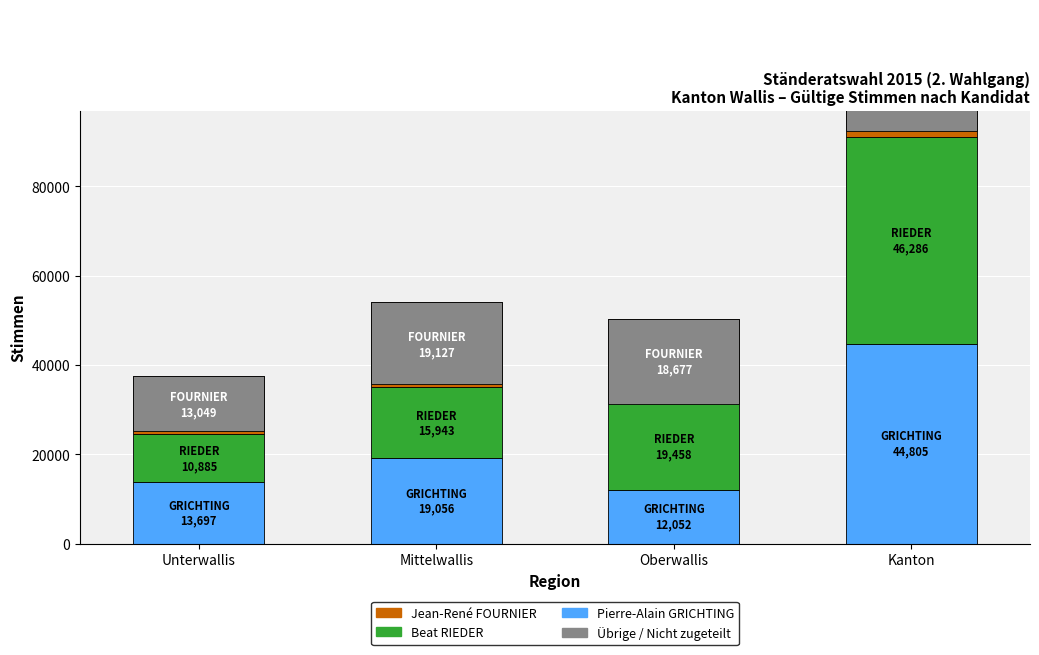

Which series changed the most between Unterwallis and Oberwallis?

Beat RIEDER